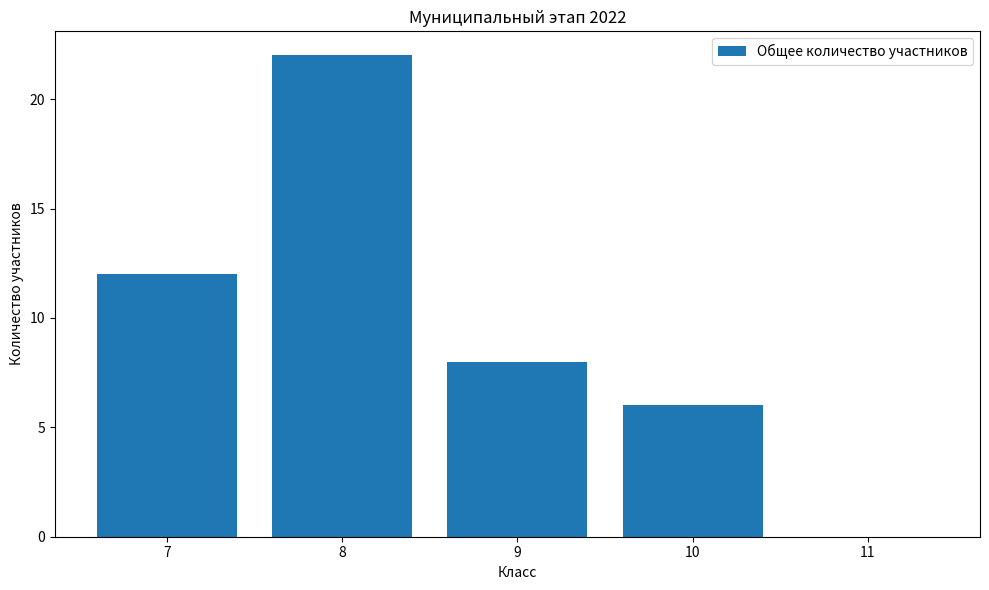

The value at 10 is 6. True or false?

True